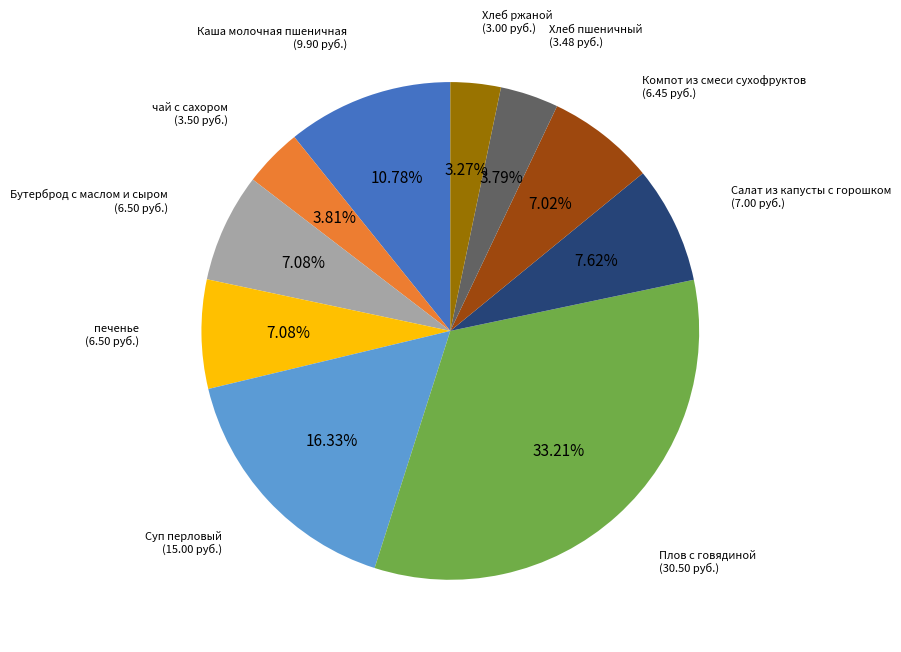

True or false: чай с сахором accounts for 4% of the total.

True